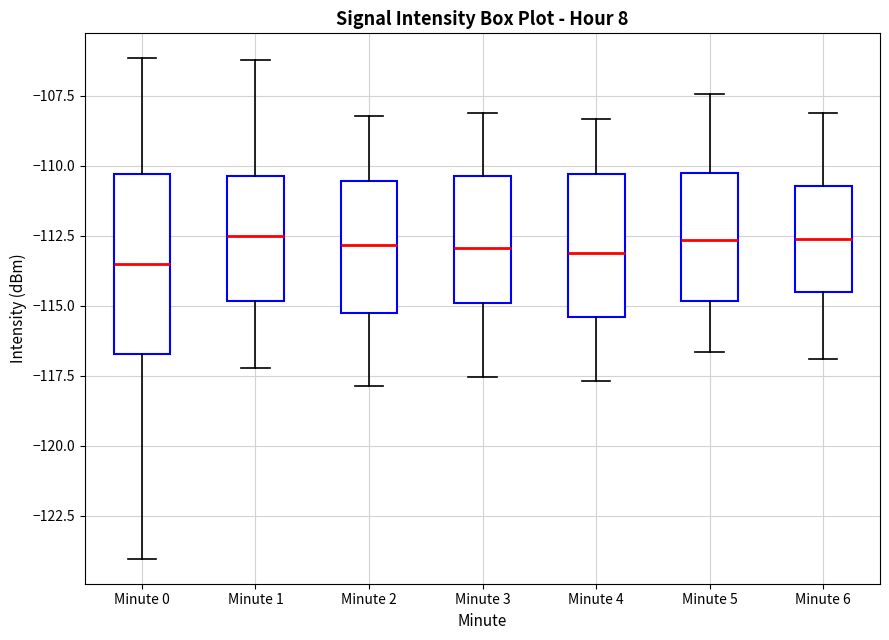

Which box is the tallest, from its lower edge to its upper edge?

Minute 0